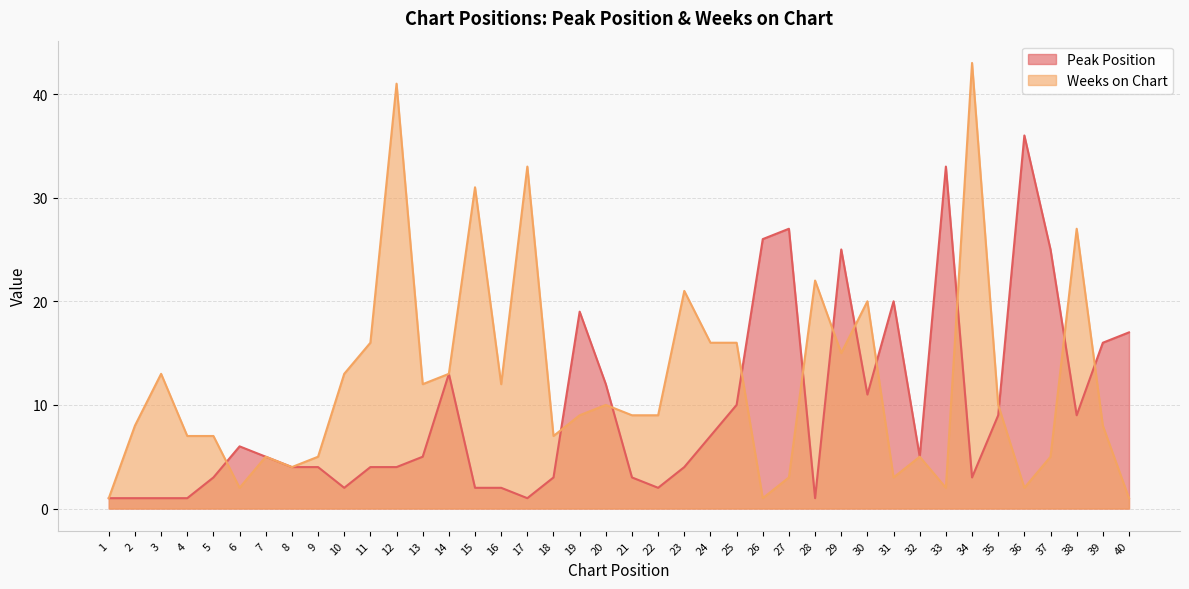

After their last crossing, which series has the higher values: Weeks on Chart or Peak Position?

Peak Position